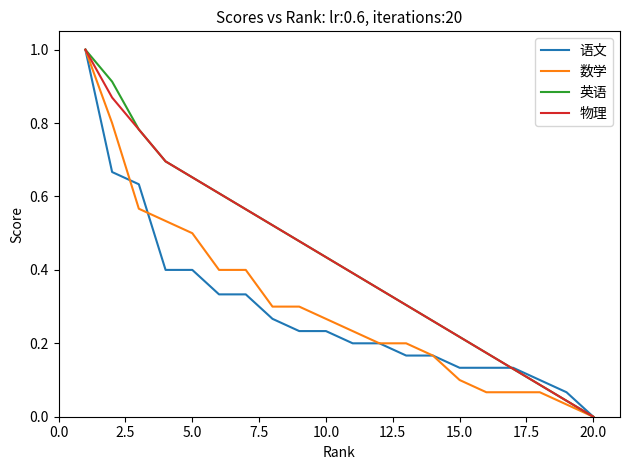

Which series has the widest spread of values?

数学